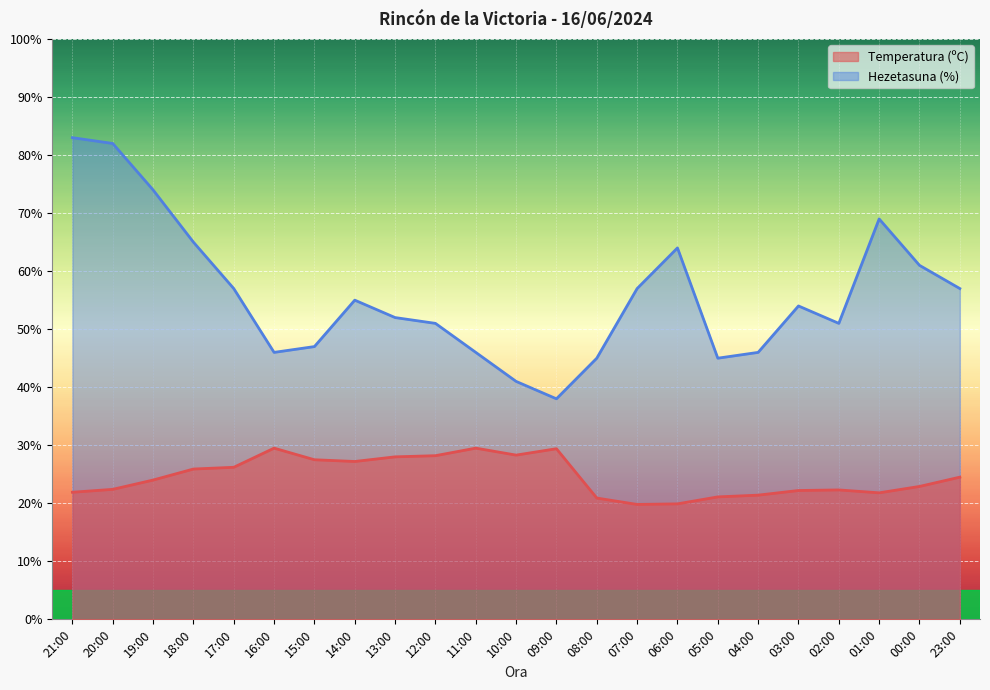

At which category does the chart reach its peak across all series?

21:00